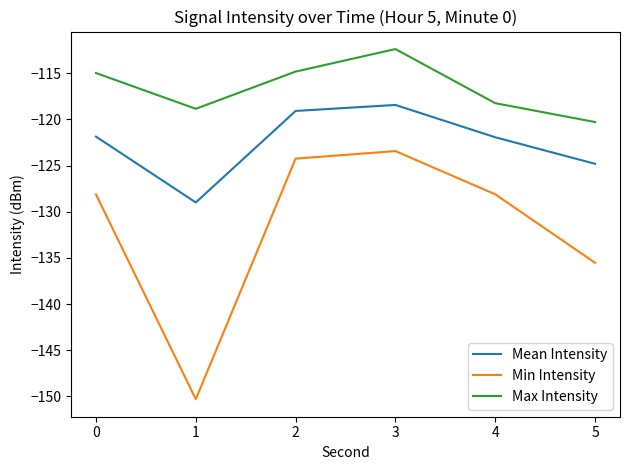

At which category is the sum across all series the highest?

3